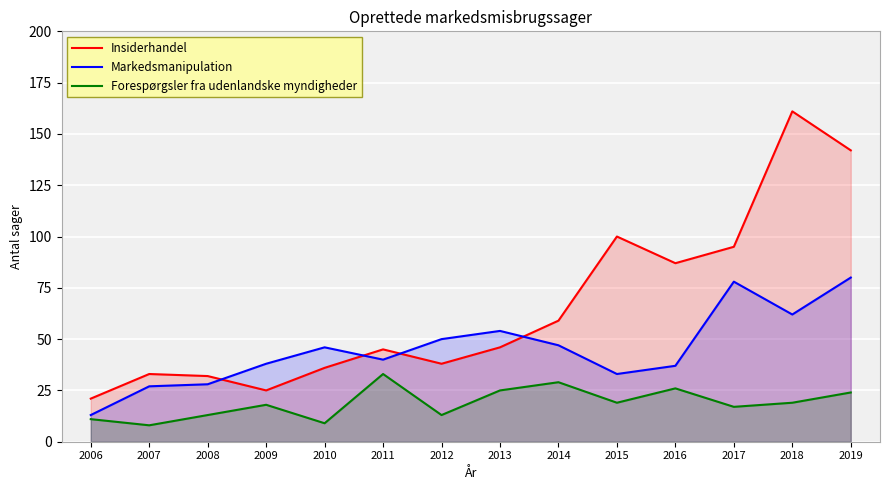

The Insiderhandel series shows 74 at 2013. True or false?

False